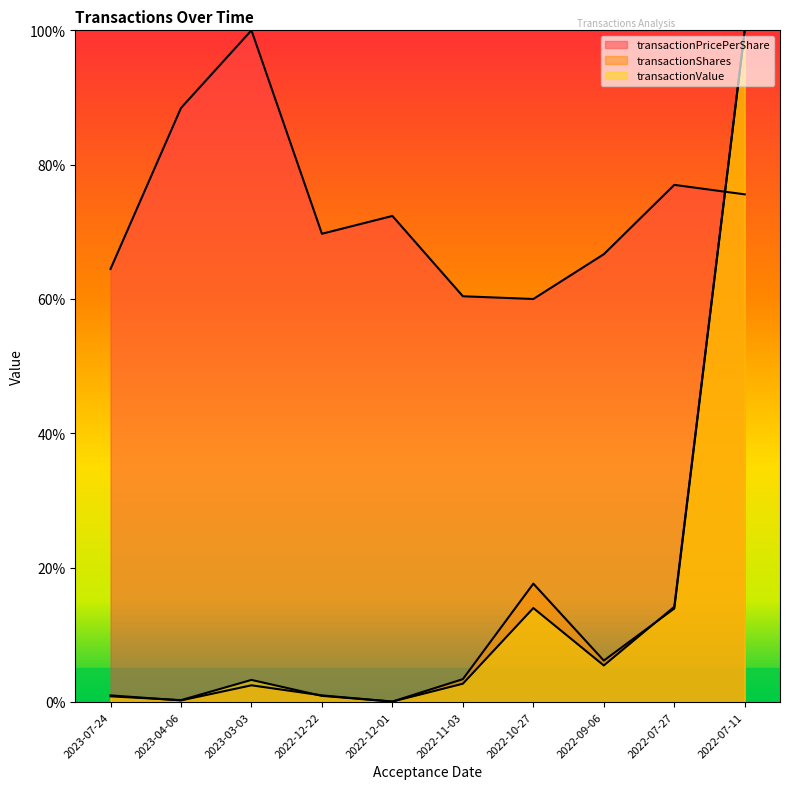

Where is the first local maximum for transactionShares?

2023-03-03